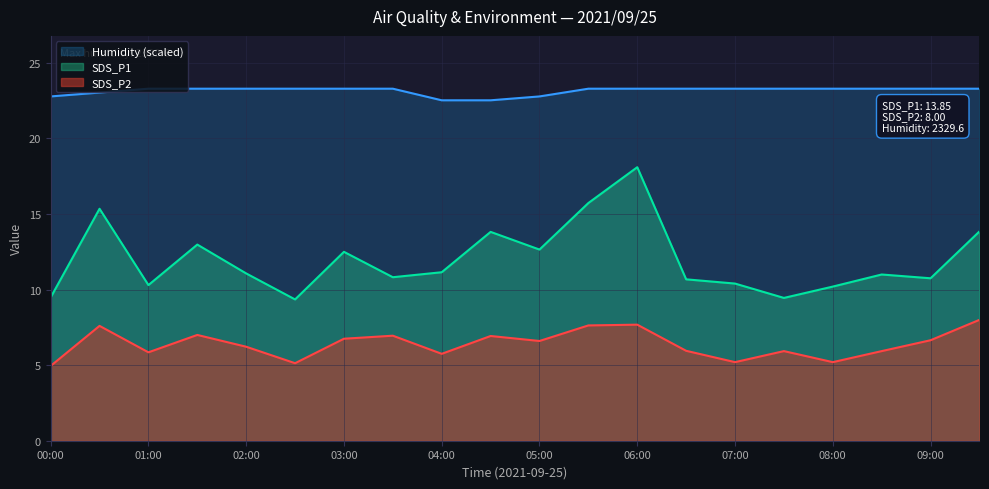

True or false: Humidity and SDS_P2 intersect in this chart.

False